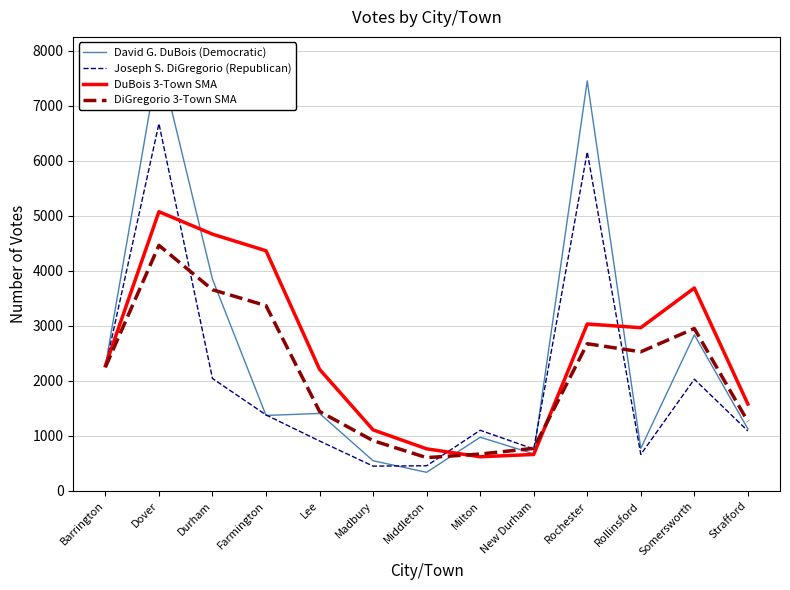

How many categories are shown in the chart?

13